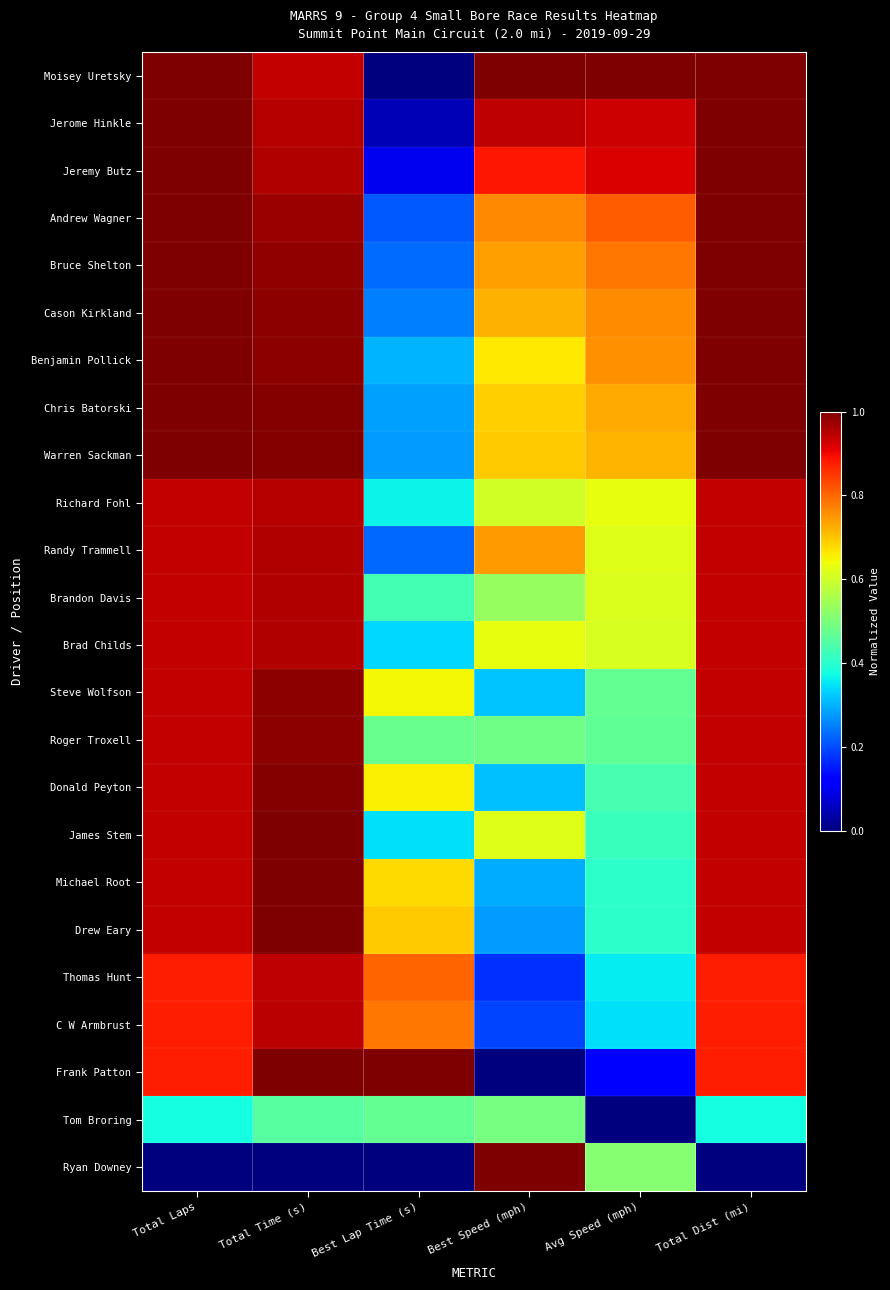

Which has a higher value, Avg Speed (mph) or Best Speed (mph)?

Avg Speed (mph)